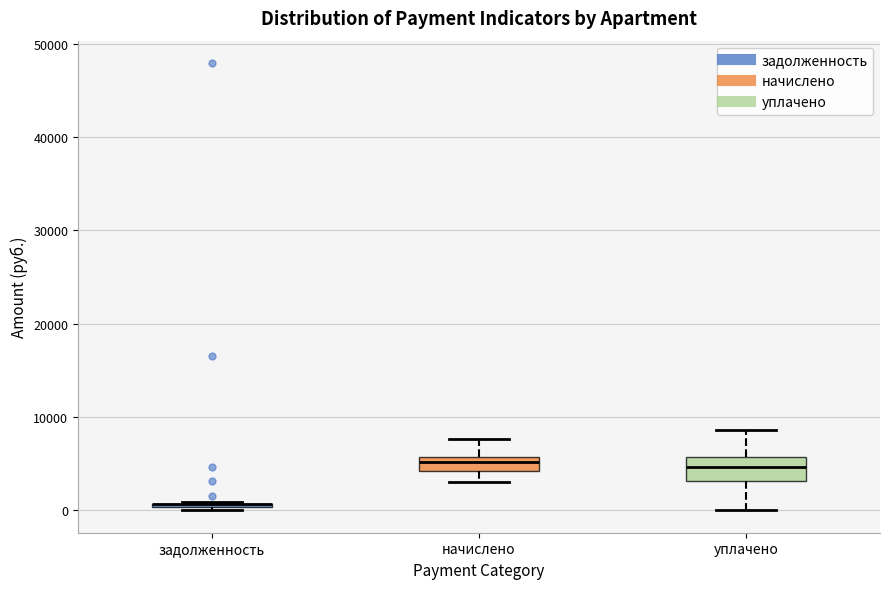

Comparing the boxes themselves (not the whiskers), which one is the tallest?

уплачено